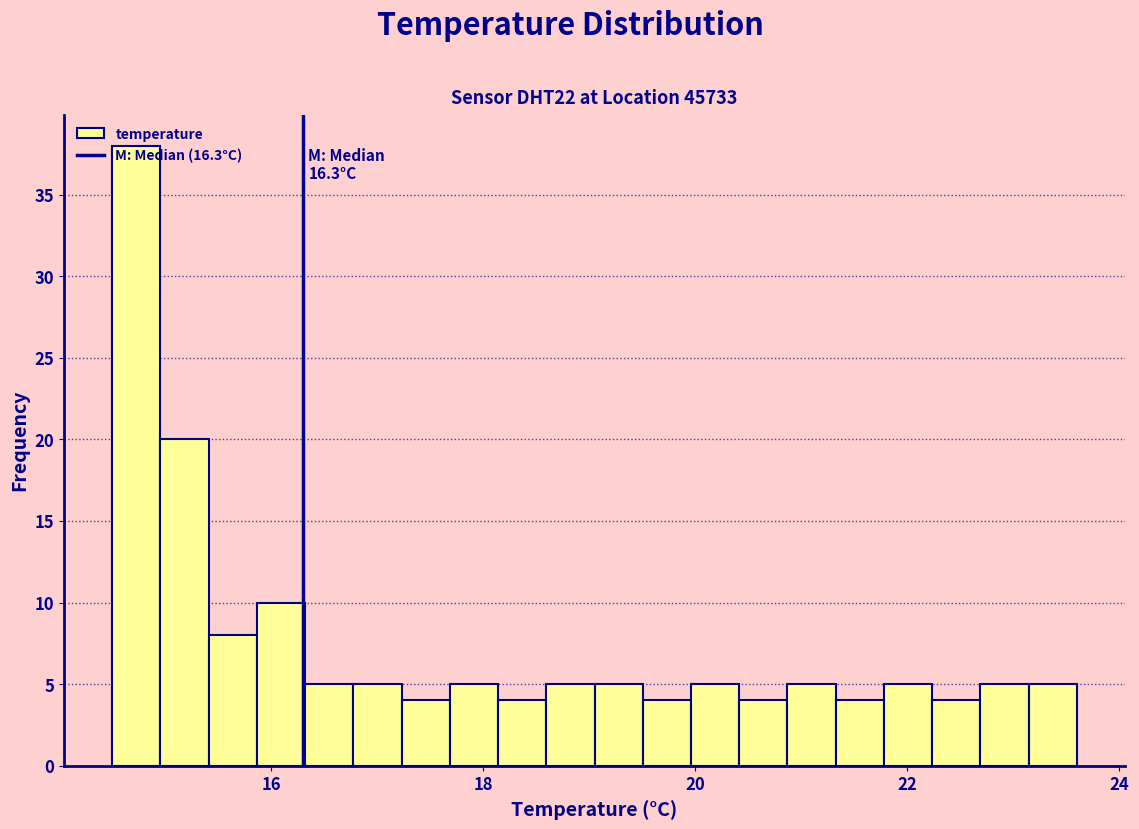

Around what value on the x-axis is the tallest bar? Give the approximate position of its centre, as read against the axis.

14.8